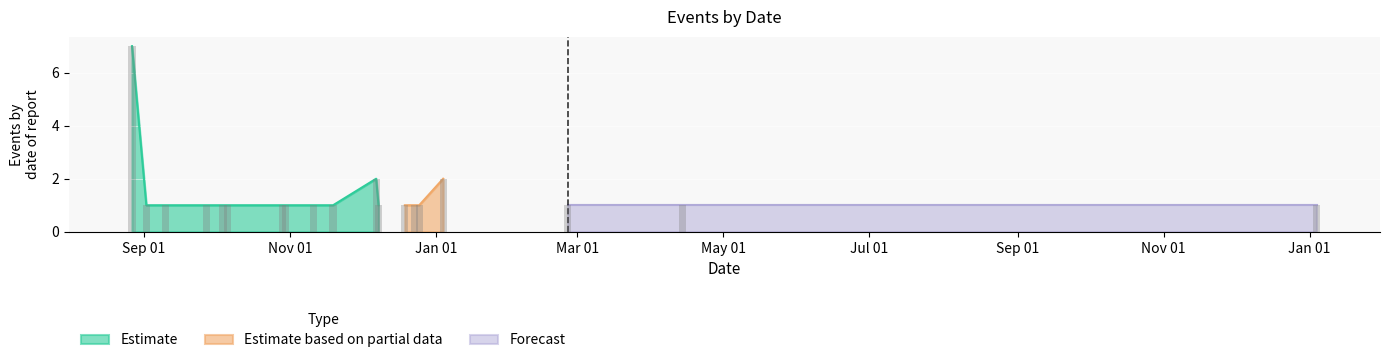

What is the difference between the highest and lowest values at 6?

1